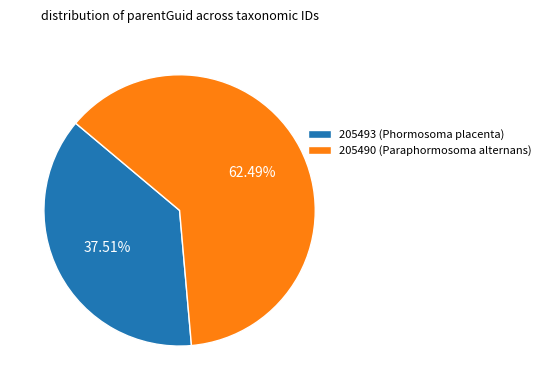

Is it true that 205493 (Phormosoma placenta) is 31% of the pie?

False